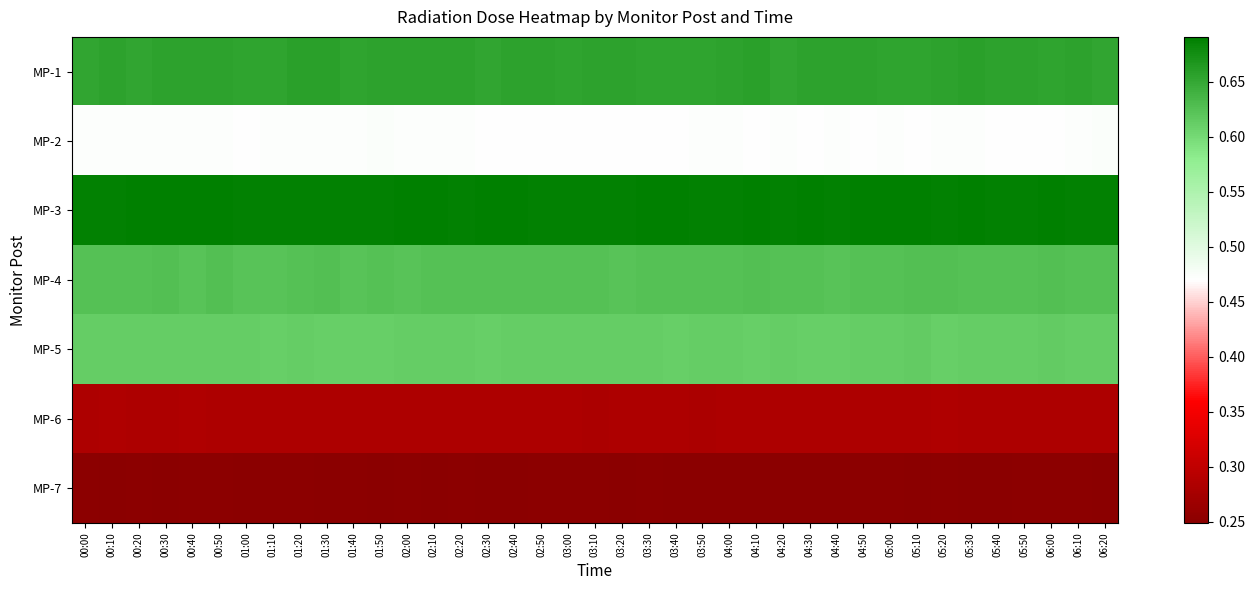

Is it true that MP-2 equals 0.5 at 04:10?

True